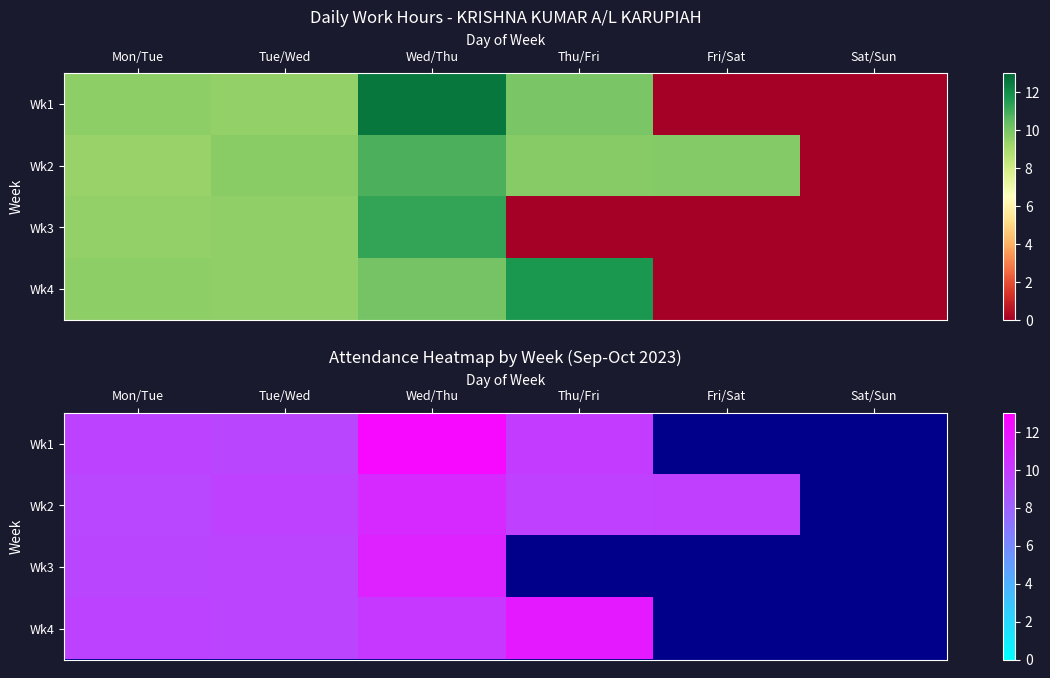

At which category is the sum across all series the highest?

Wed/Thu